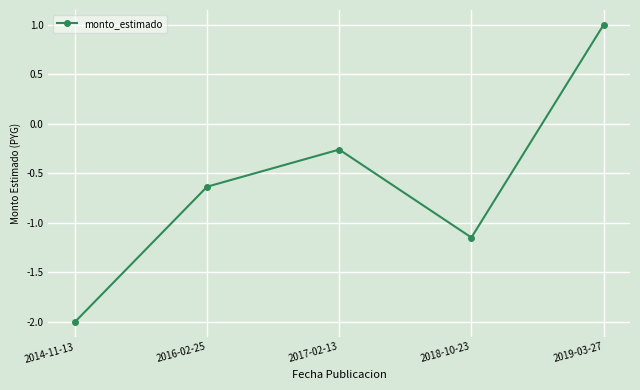

What is the label of the 5th point from the right?

2014-11-13